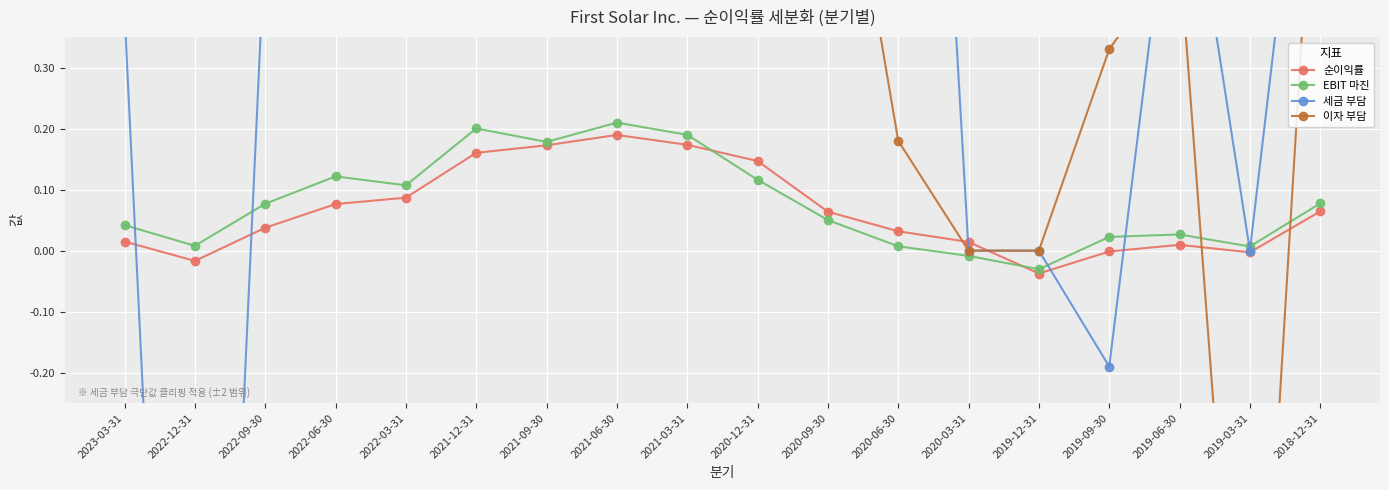

After their last crossing, which series has the higher values: 이자 부담 or 세금 부담?

세금 부담